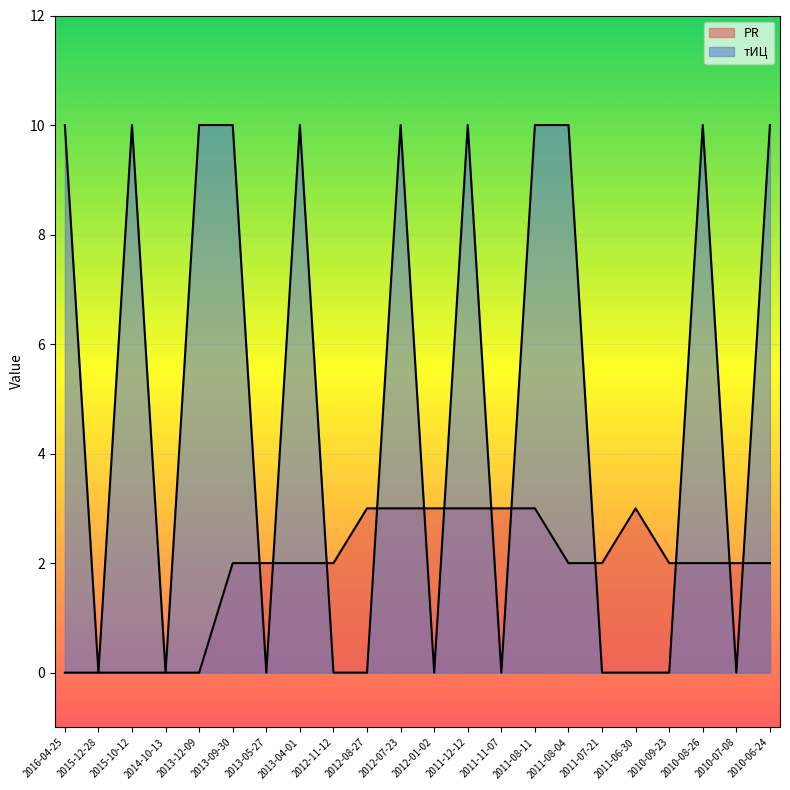

The value of PR at 2011-06-30 is 3. True or false?

True